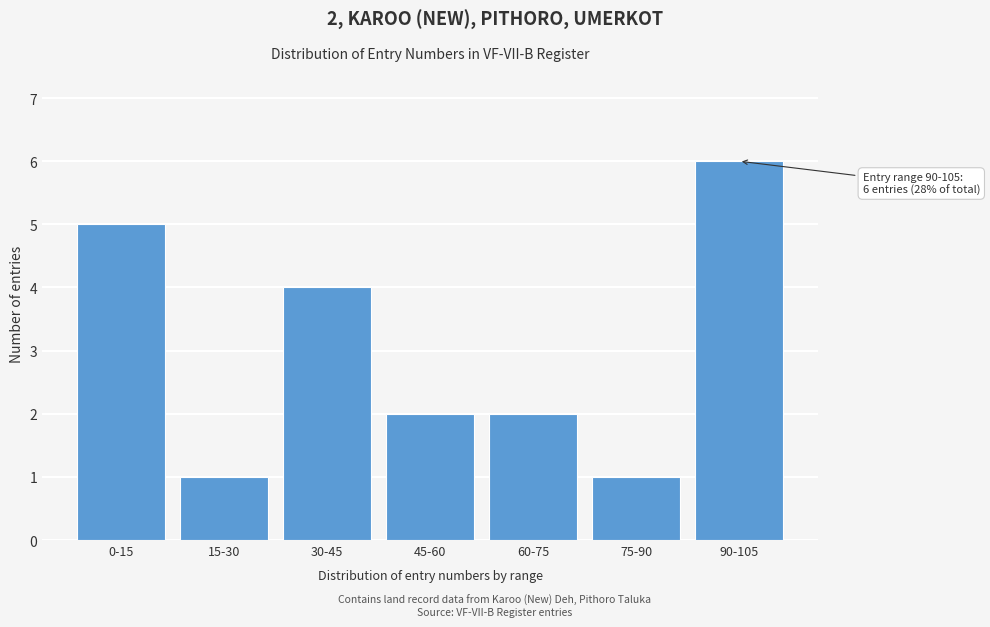

Reading left to right, what are all the values shown in this chart?

0-15=5	15-30=1	30-45=4	45-60=2	60-75=2	75-90=1	90-105=6